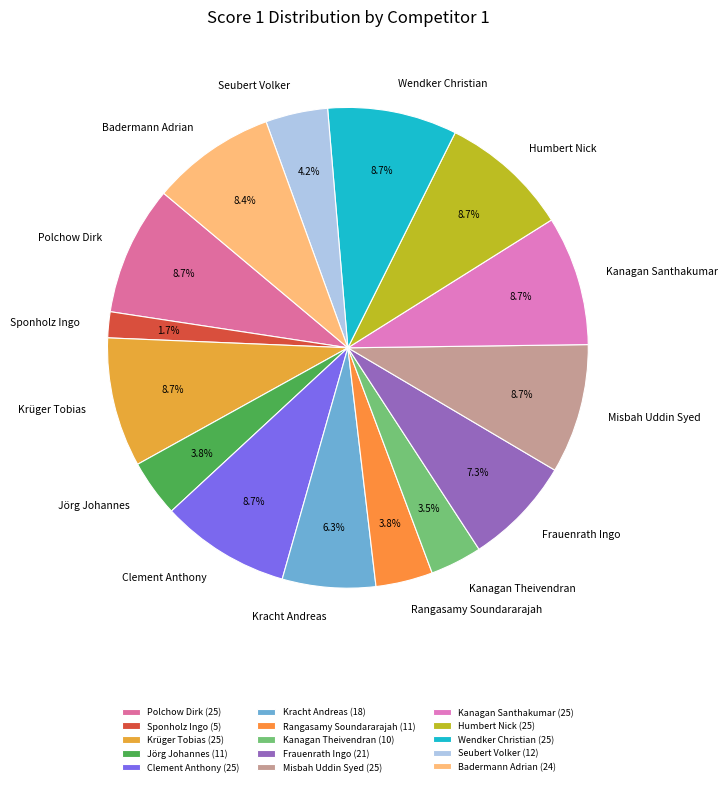

Combined, do Badermann Adrian and Polchow Dirk account for over 50%?

No